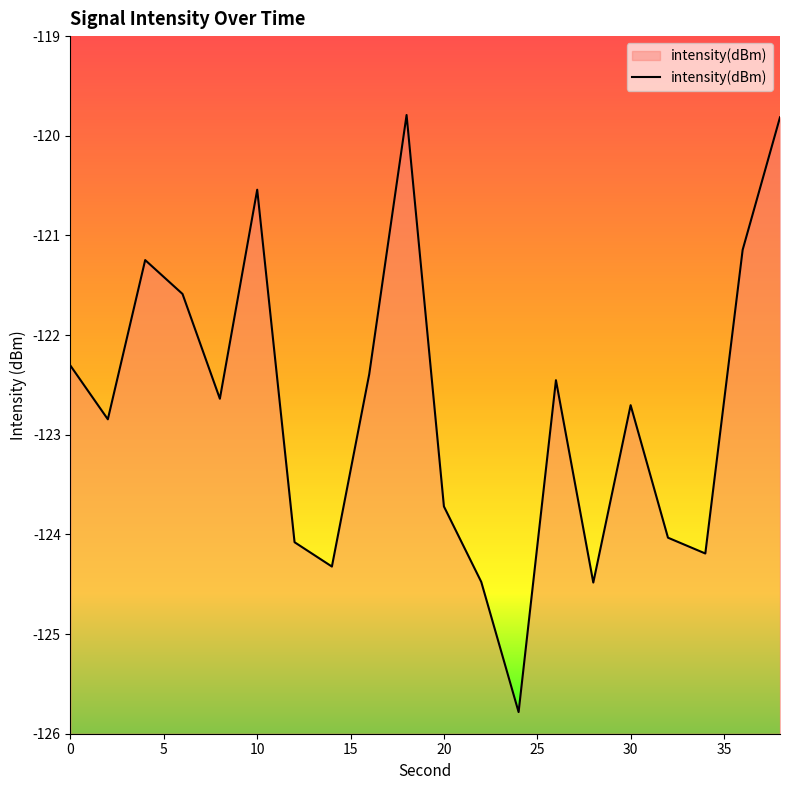

How many points are lower than both their immediate neighbors (excluding endpoints)?

6